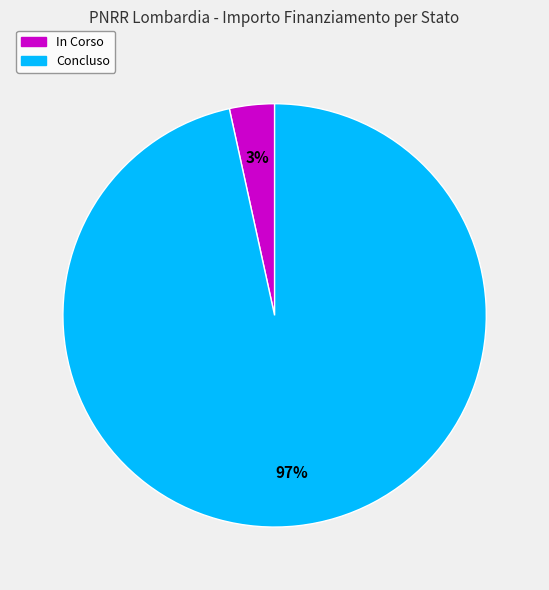

Is there any slice that represents more than half of the pie?

Yes